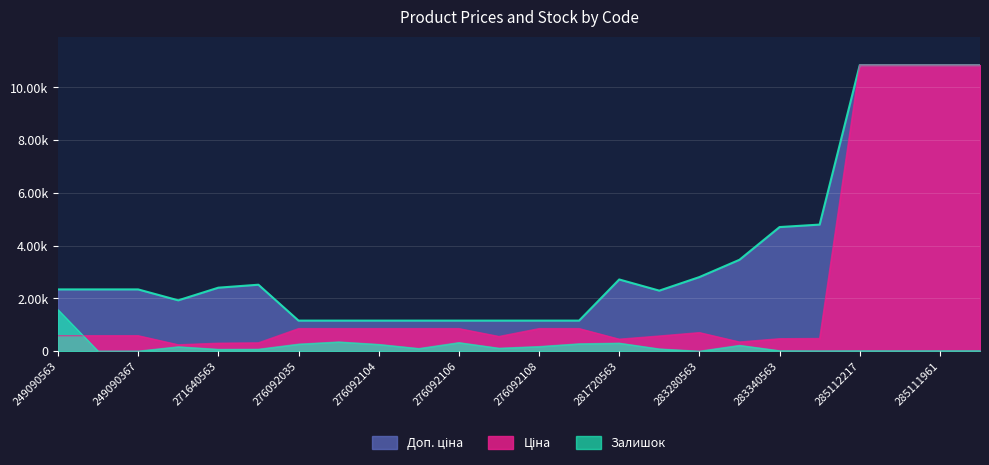

How many interior local peaks does the Доп. ціна series have?

2